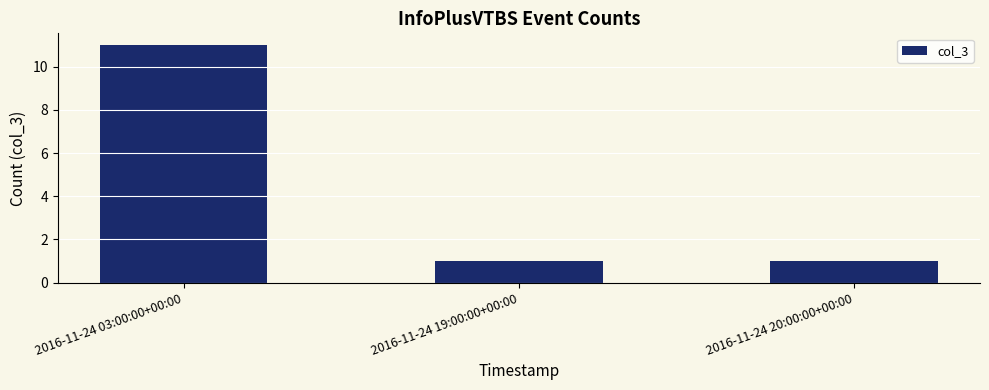

What is the difference between the maximum and second lowest values?

10